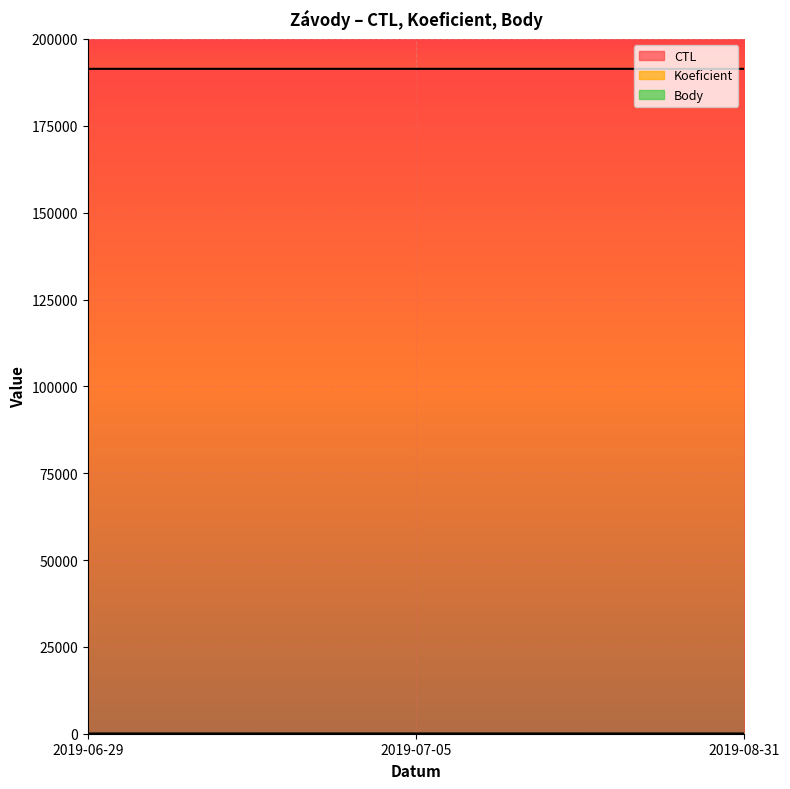

At which label does Body reach its peak?

2019-07-05